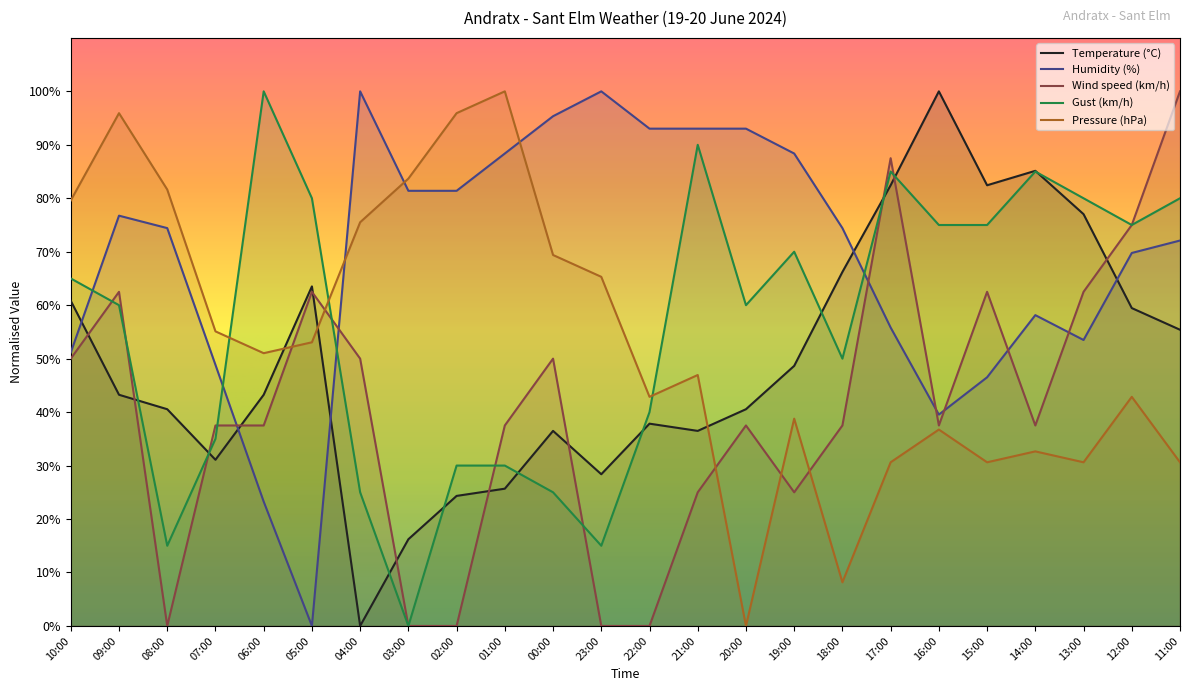

Is the value of Pressure (hPa) at 12:00 greater than the value of Humidity (%) at 07:00?

No